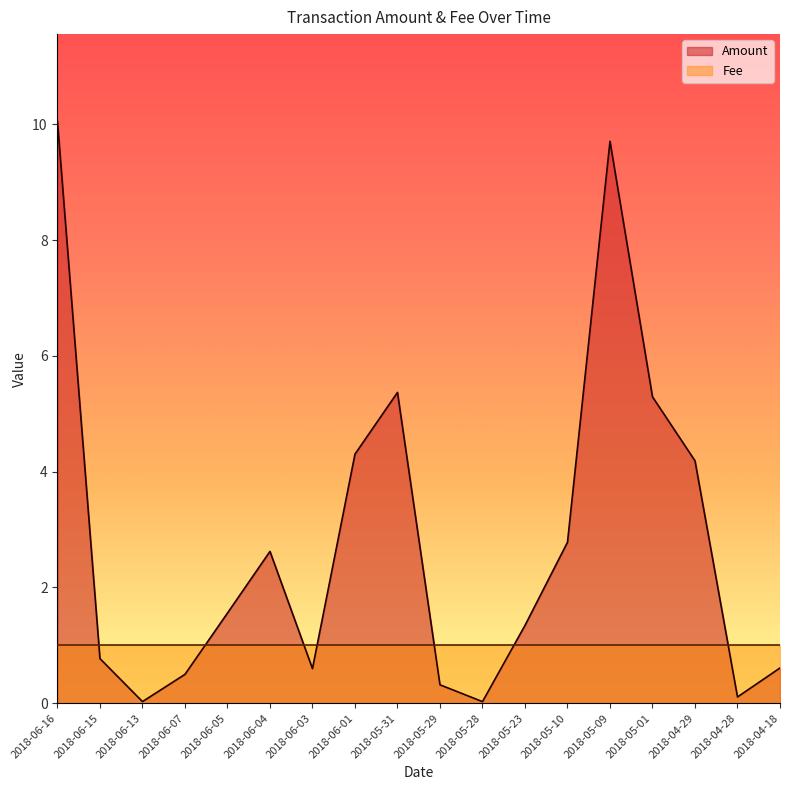

True or false: the data shows 4.2 at 2018-04-29.

True